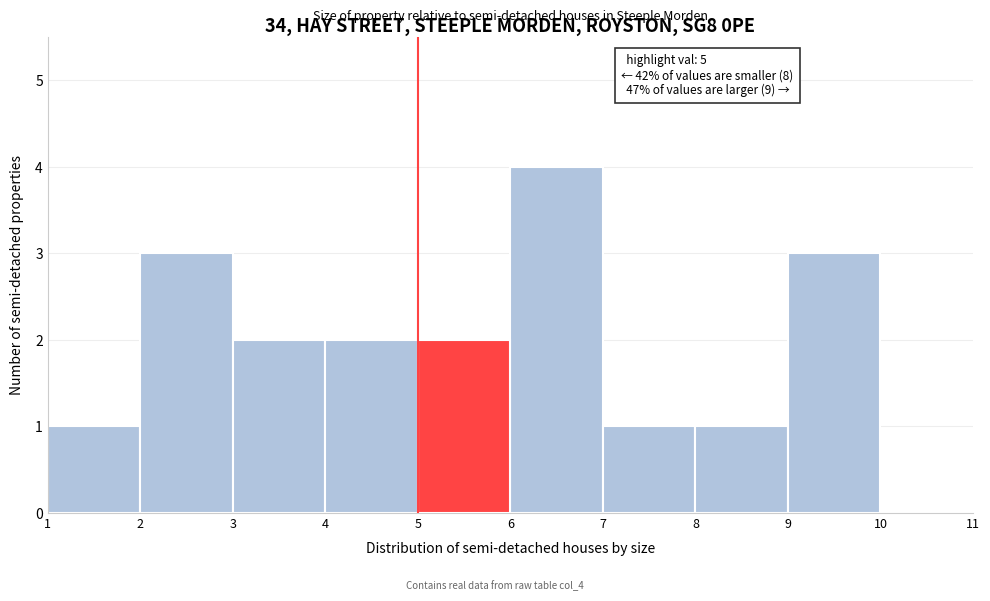

Over which range of the x-axis is the bar tallest?

6 to 7